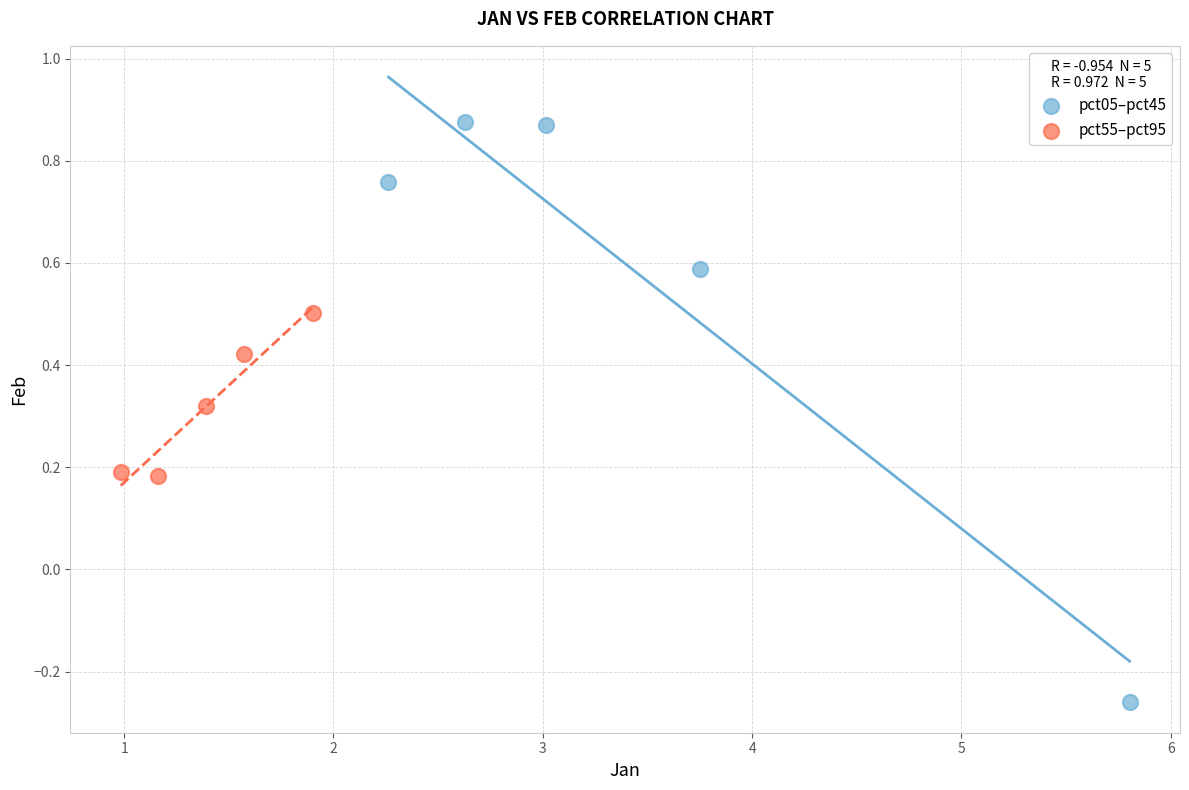

What are all the series names shown in the legend?

pct05–pct45, pct55–pct95